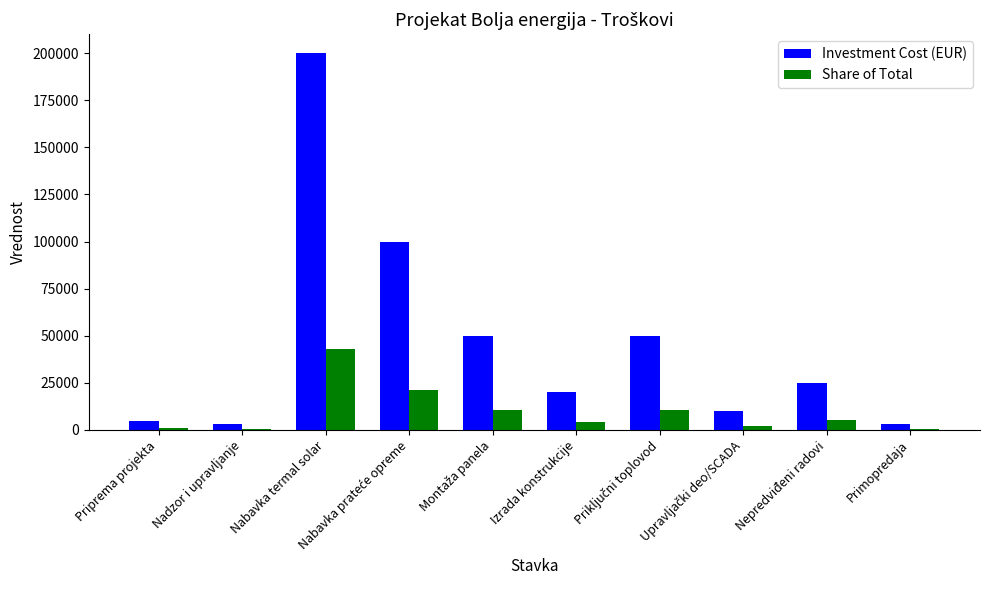

How many data points in Share of Total are less than 5364?

5